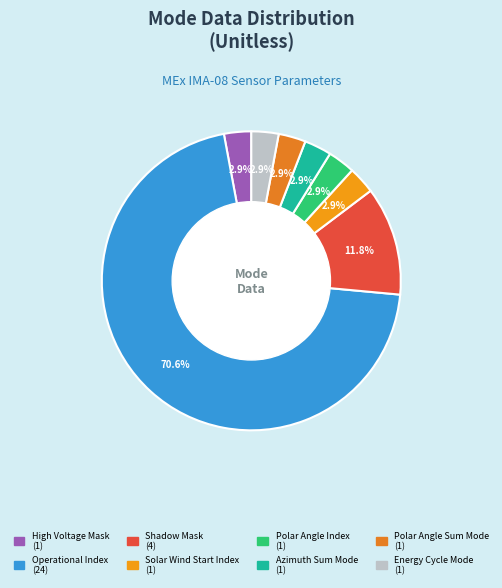

Which has a higher value, Operational Index or Polar Angle Index?

Operational Index